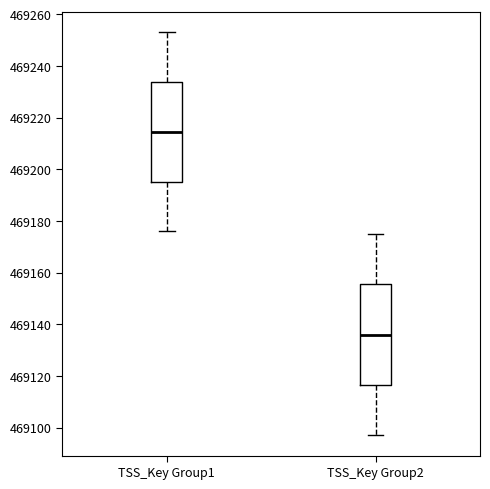

Which box's median line is the lowest?

TSS_Key Group2